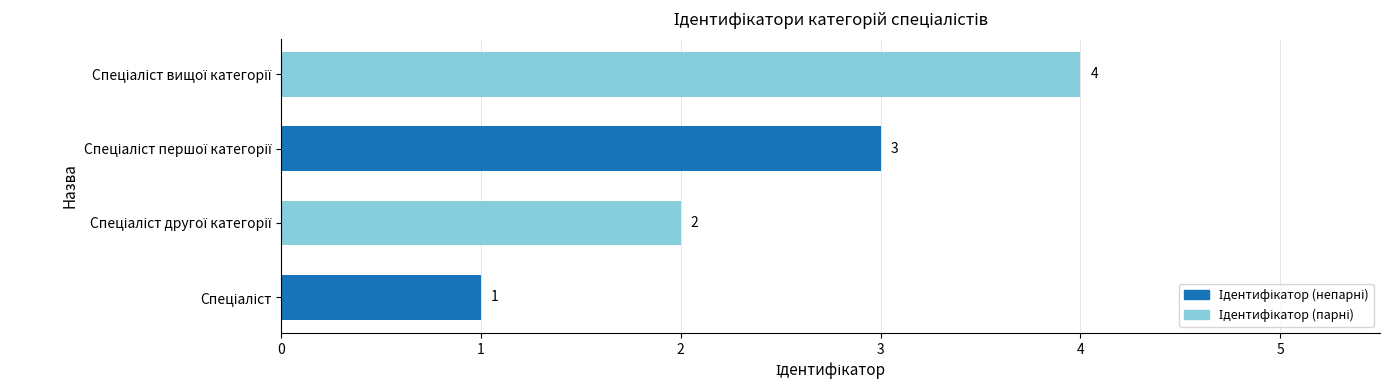

What is the maximum value shown in the chart?

4